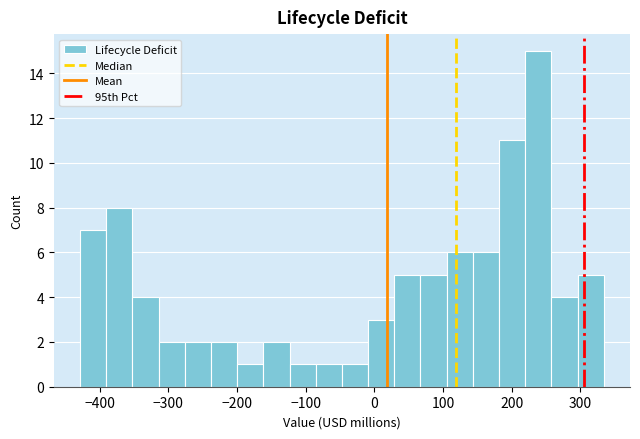

Read against the x-axis, roughly where is the centre of the tallest bar?

240